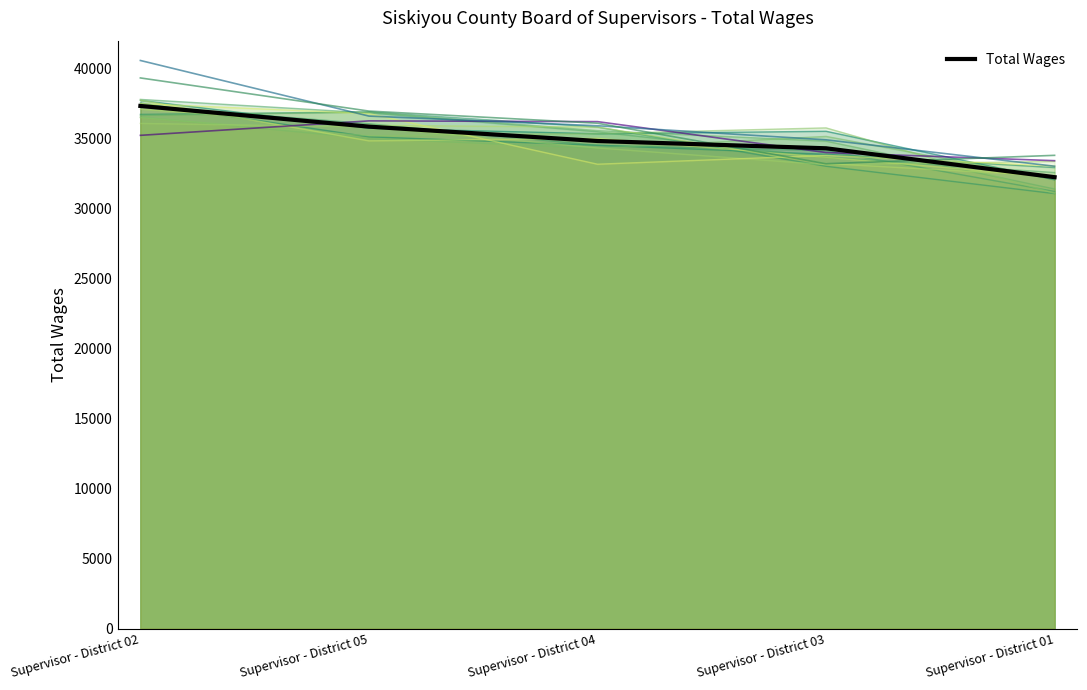

At which label is the value closest to 34792?

Supervisor - District 04